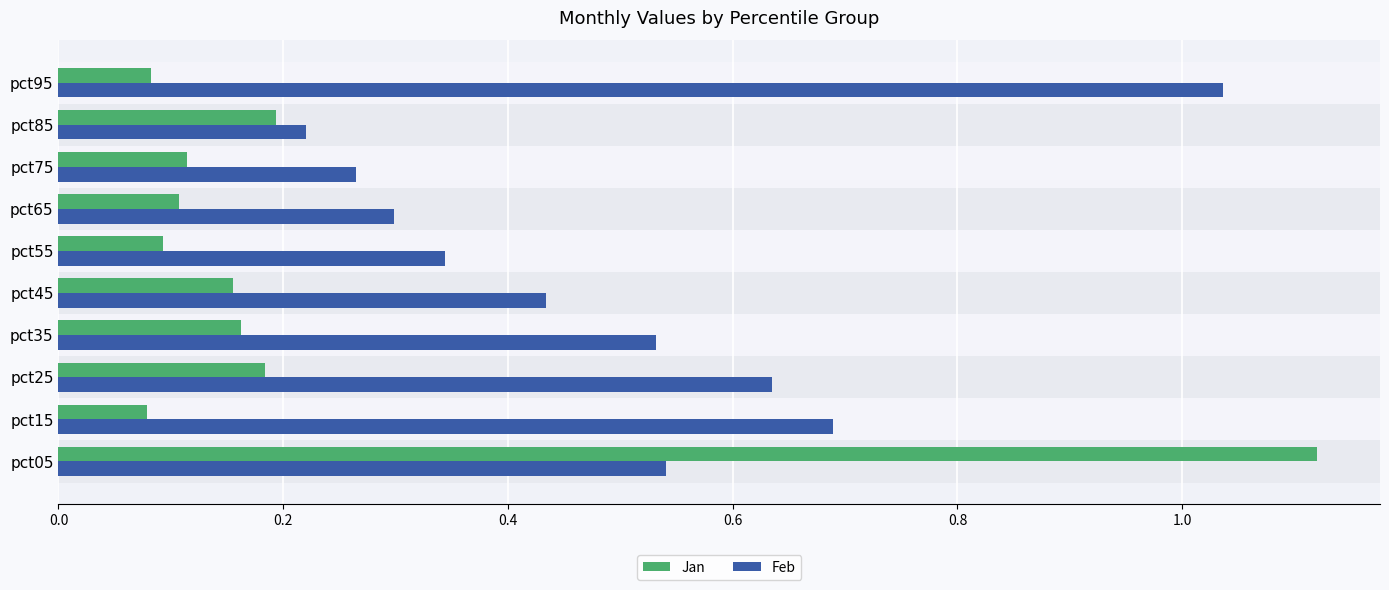

At which label does Feb reach its peak?

pct95